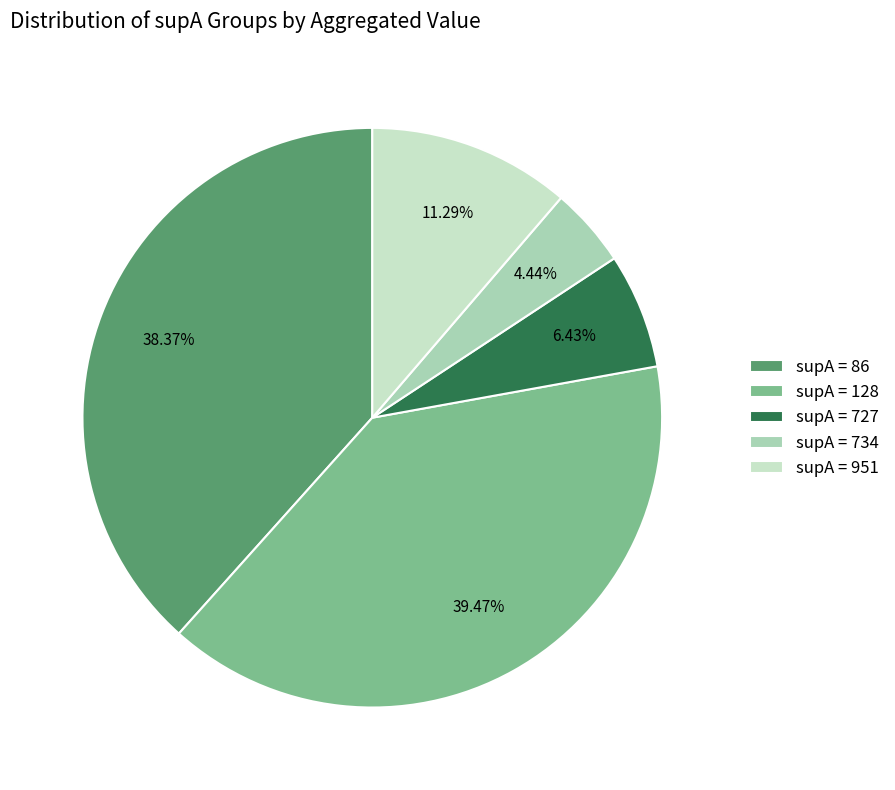

Does supA = 734 represent more than half of the total?

No